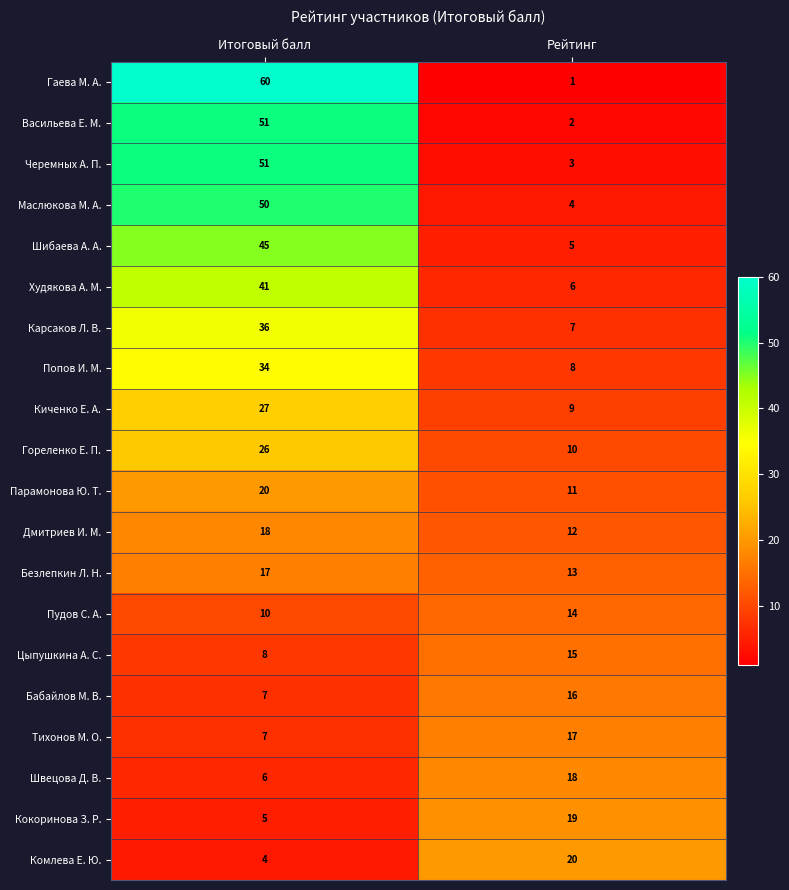

Rank the series at Рейтинг from highest to lowest value.

Комлева Е. Ю., Кокоринова З. Р., Швецова Д. В., Тихонов М. О., Бабайлов М. В., Цыпушкина А. С., Пудов С. А., Безлепкин Л. Н., Дмитриев И. М., Парамонова Ю. Т., Гореленко Е. П., Киченко Е. А., Попов И. М., Карсаков Л. В., Худякова А. М., Шибаева А. А., Маслюкова М. А., Черемных А. П., Васильева Е. М., Гаева М. А.